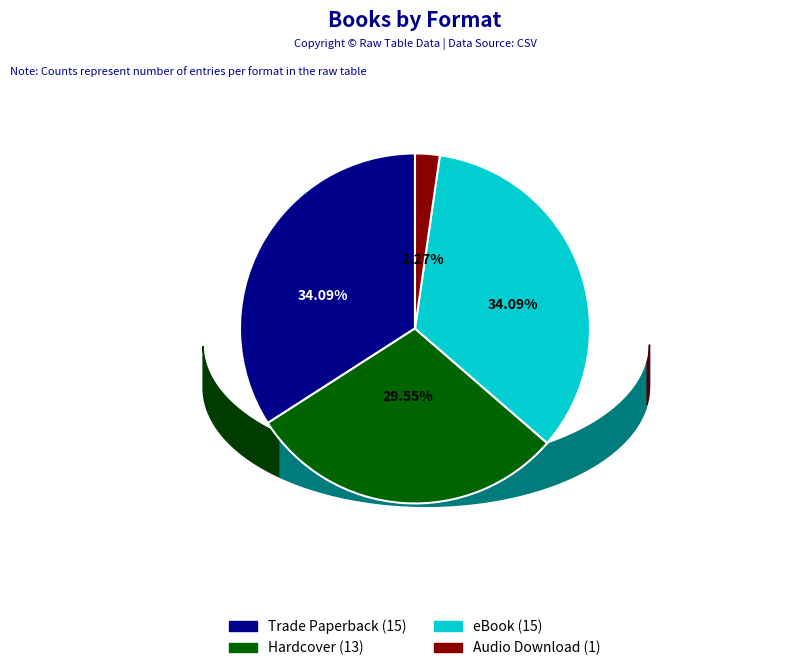

To the nearest percent, what percentage of the pie is eBook?

34%